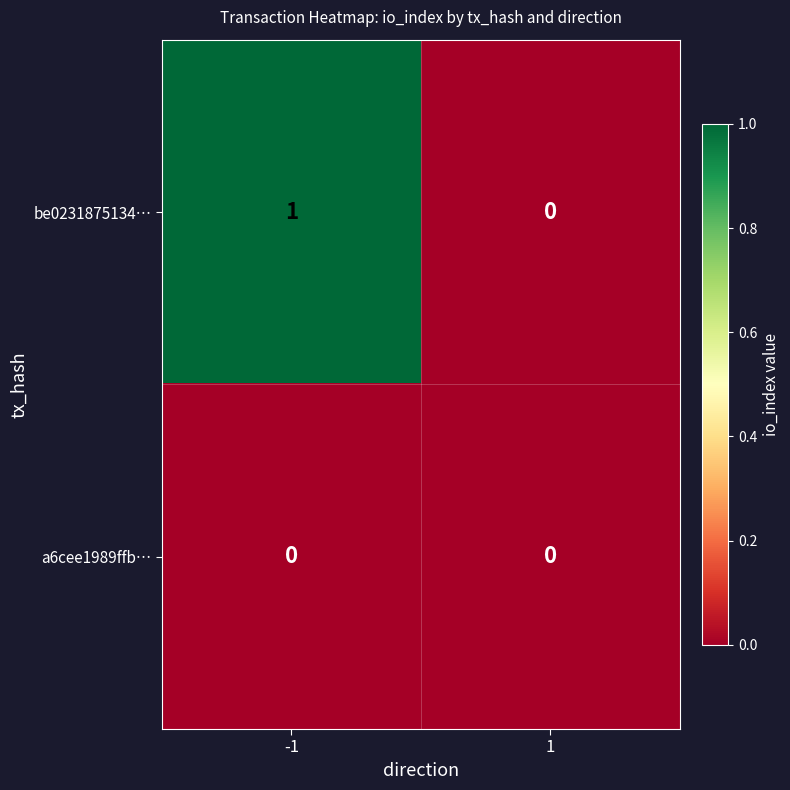

True or false: a6cee1989ffb… has a value of 0 at -1.

True